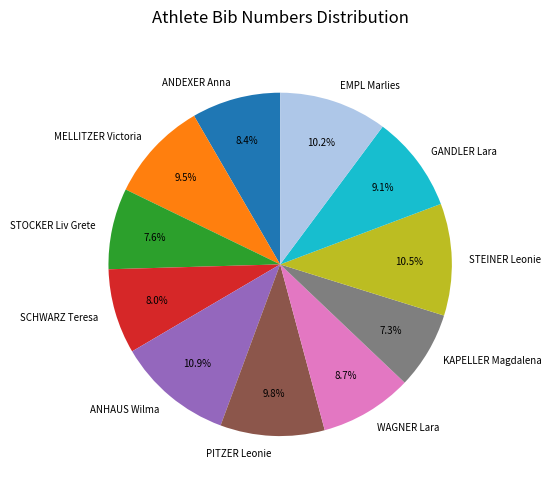

Is there any slice that represents more than half of the pie?

No